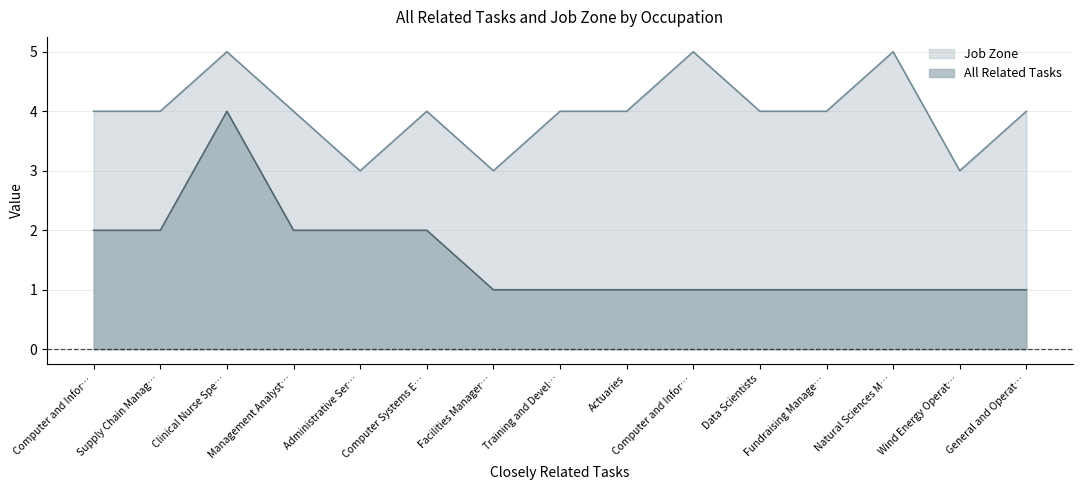

What is the sum of the All Related Tasks values at Training and Devel… and Supply Chain Manag…?

3